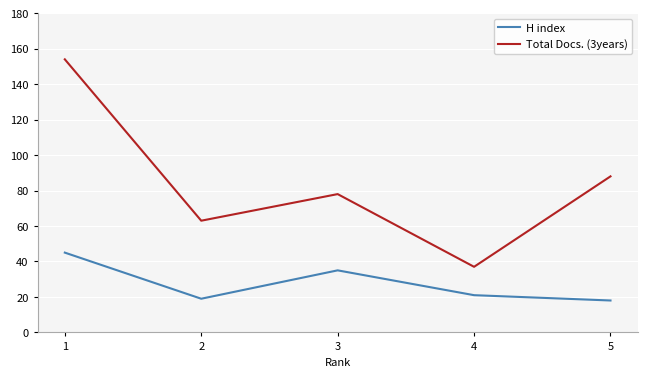

The H index series shows 35 at 3. True or false?

True